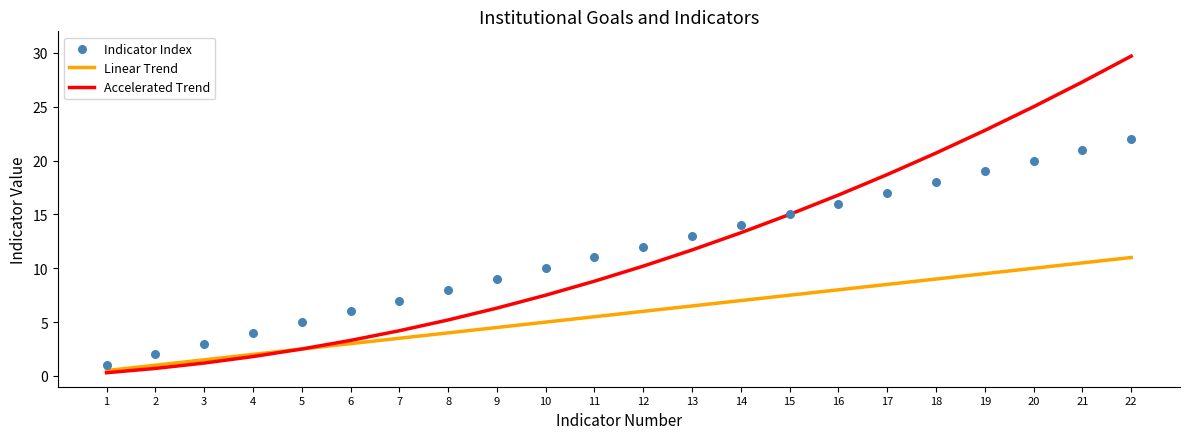

Which series contains the highest Y value?

Accelerated Trend